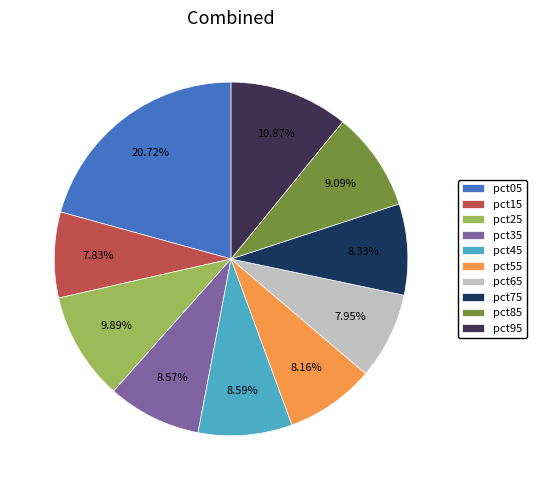

Count the number of slices in the pie.

10